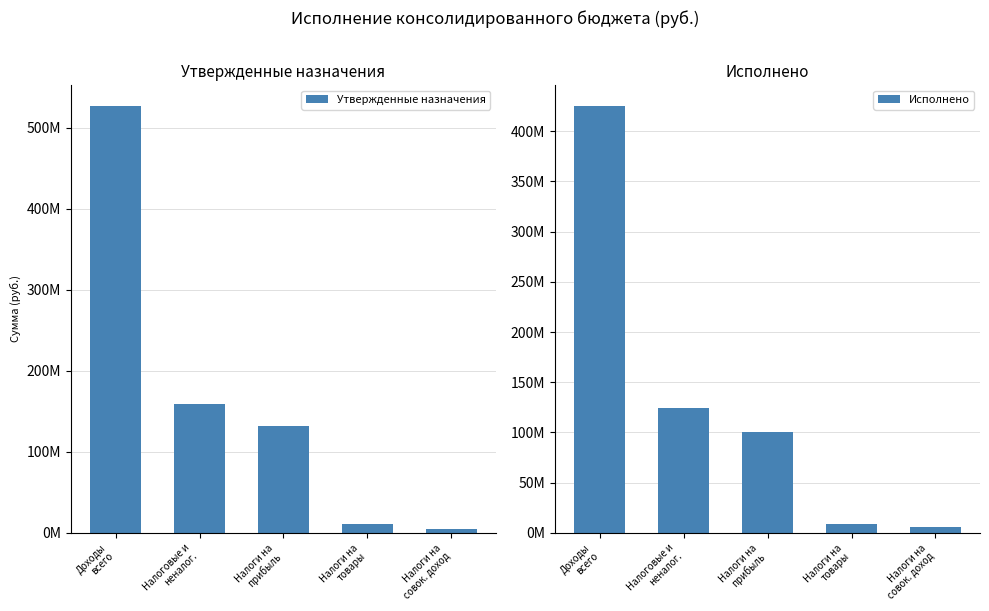

Reading right to left, transcribe all the data shown in this chart.

Утвержденные назначения: Налоги на
совок. доход=4824200.0	Налоги на
товары=10411900.0	Налоги на
прибыль=131430300.0	Налоговые и
неналог.=158663699.3	Доходы
всего=526465987.2
Исполнено: Налоги на
совок. доход=6066791.8	Налоги на
товары=9191484.4	Налоги на
прибыль=100408719.7	Налоговые и
неналог.=123997220.2	Доходы
всего=424719338.5